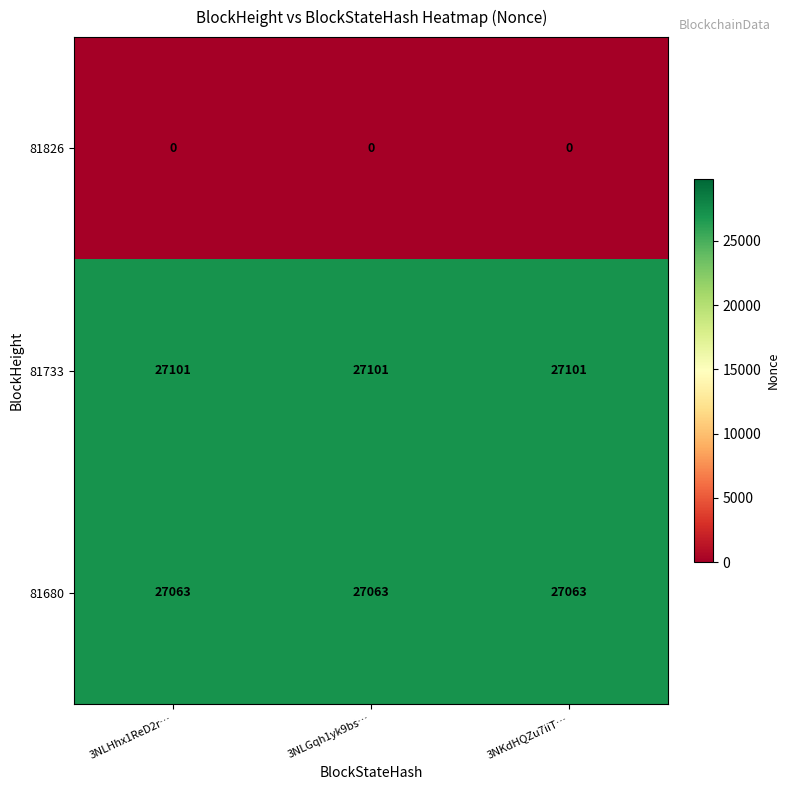

How many categories are shown in the chart?

3